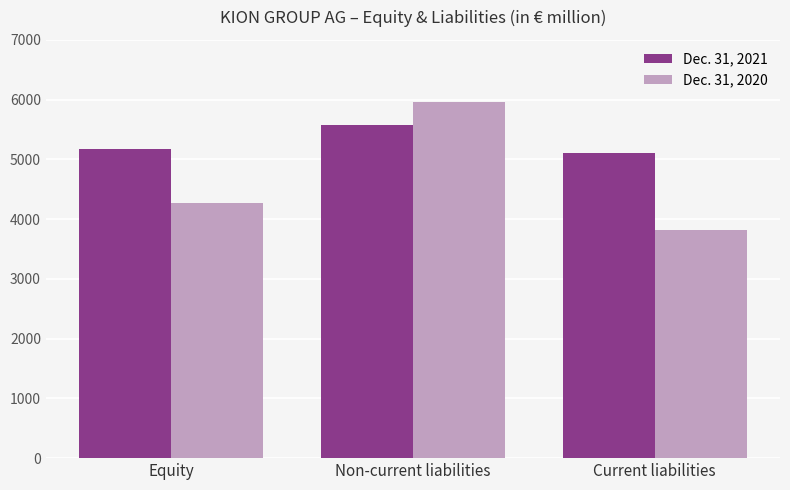

Reading right to left, transcribe all the data shown in this chart.

Dec. 31, 2021: 5105.3	5576.7	5168.9
Dec. 31, 2020: 3818.3	5966.6	4270.8